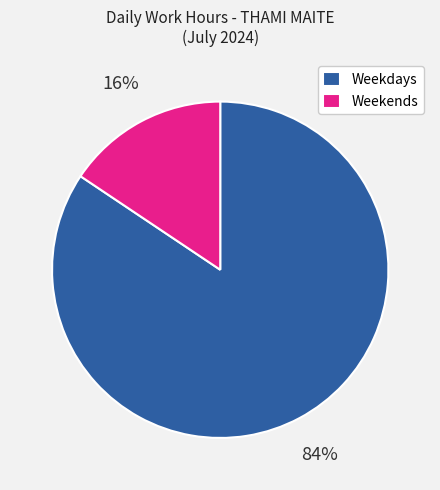

Is it true that Weekdays is 78% of the pie?

False